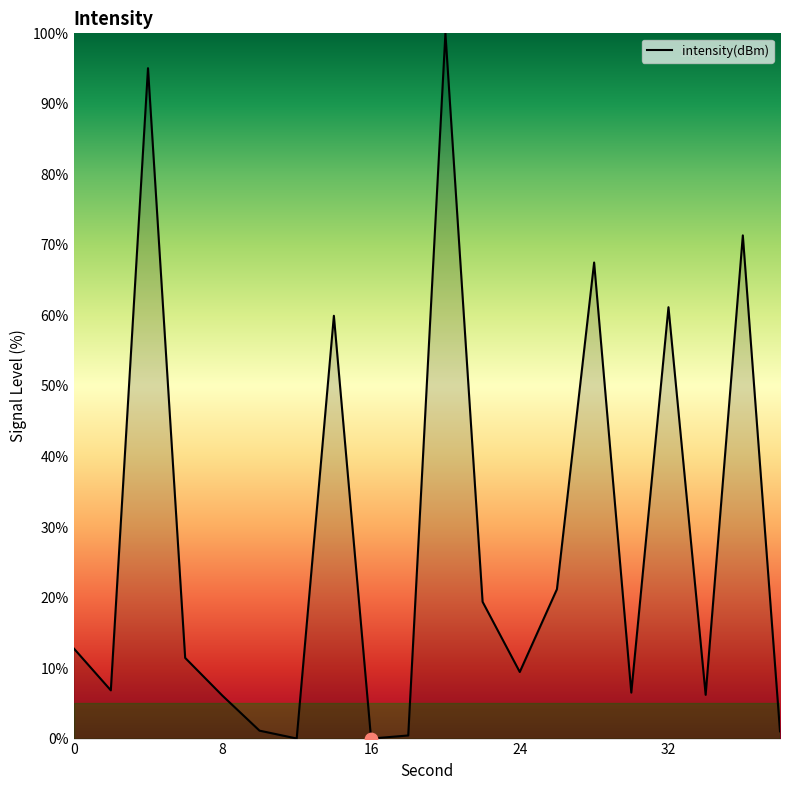

What is the maximum value shown in the chart?

100.0